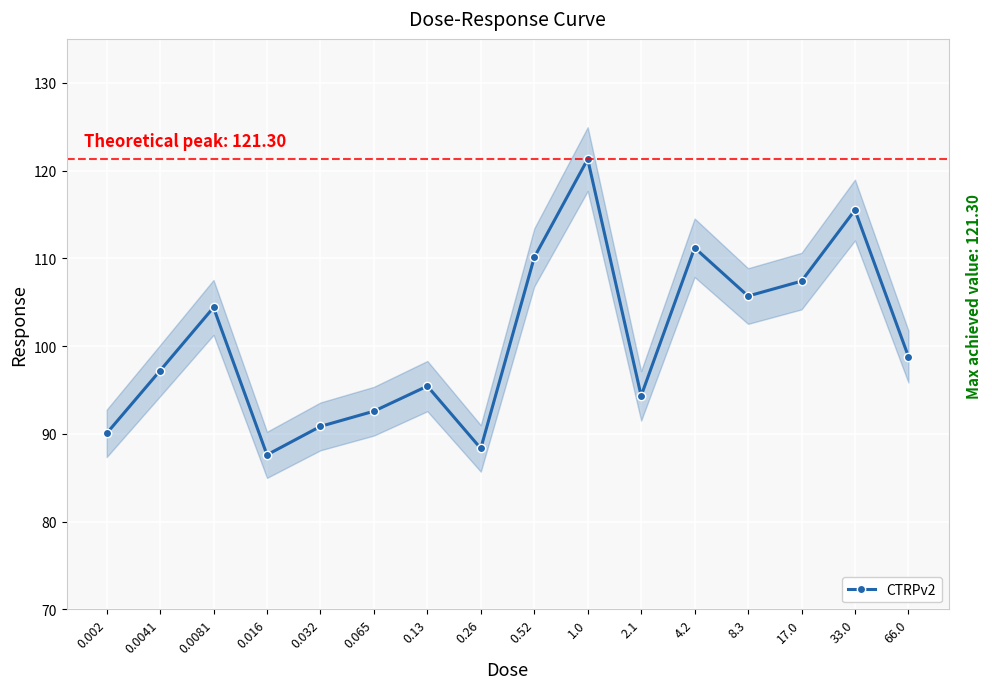

How many interior local peaks (higher than both neighbors) does the data have?

5